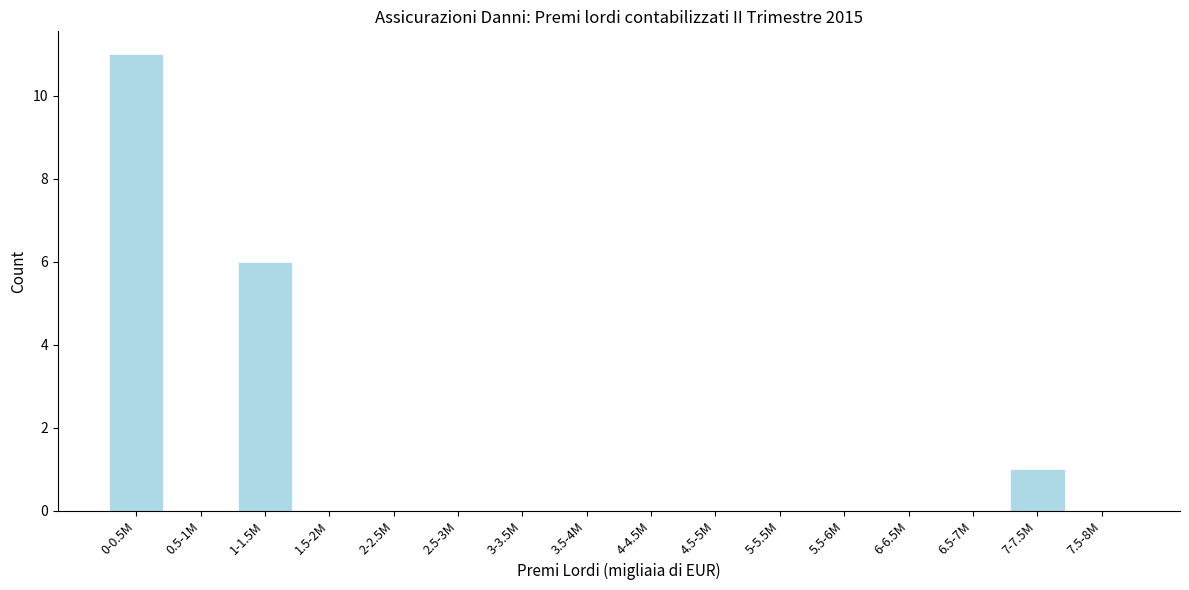

Reading left to right, list all the values displayed in this chart.

0-0.5M=11	0.5-1M=0	1-1.5M=6	1.5-2M=0	2-2.5M=0	2.5-3M=0	3-3.5M=0	3.5-4M=0	4-4.5M=0	4.5-5M=0	5-5.5M=0	5.5-6M=0	6-6.5M=0	6.5-7M=0	7-7.5M=1	7.5-8M=0